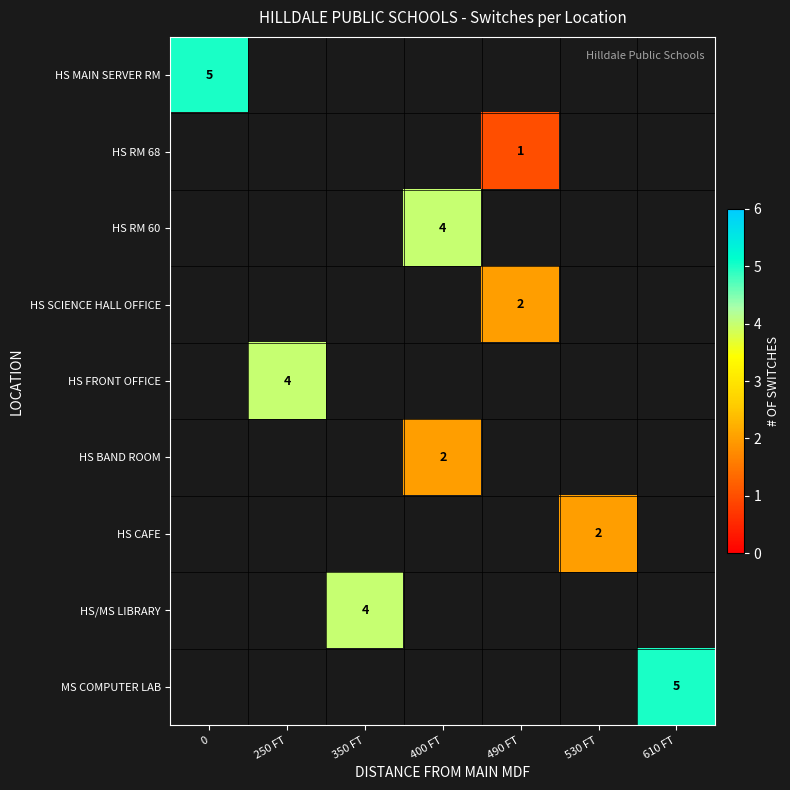

The value of HS/MS LIBRARY at 350 FT is 4. True or false?

True